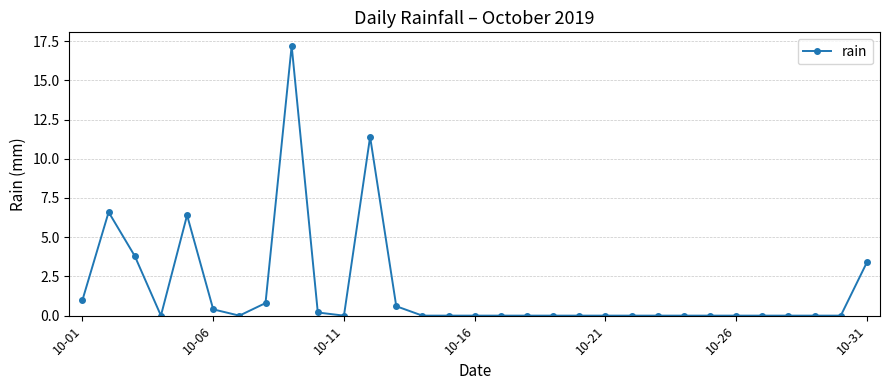

True or false: the data has more than 0 interior local peaks.

True